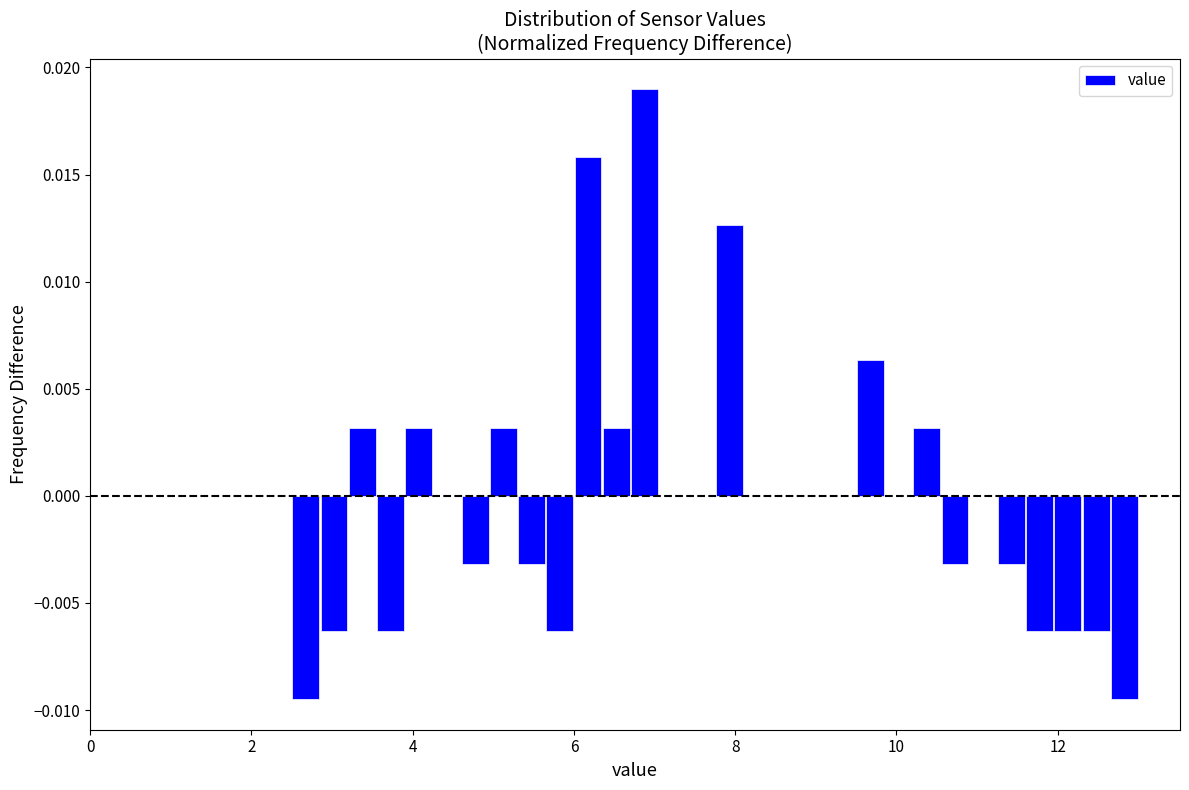

Around what value on the x-axis is the tallest bar? Give the approximate position of its centre, as read against the axis.

6.8